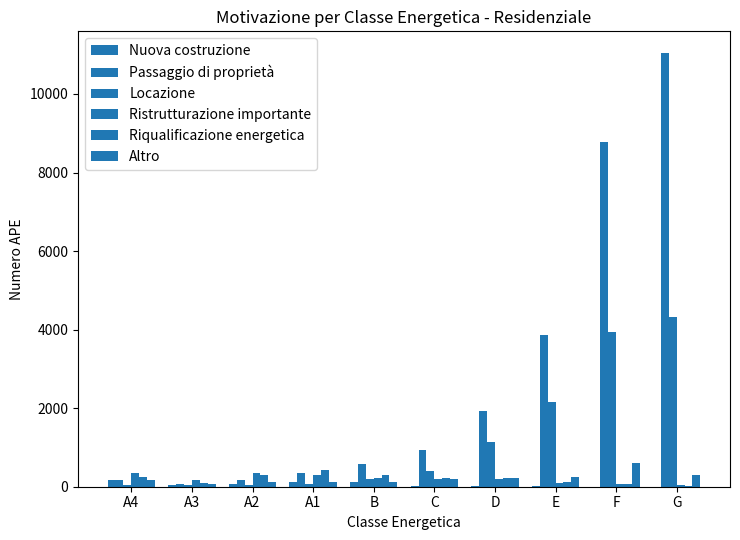

How many groups of bars are there?

10